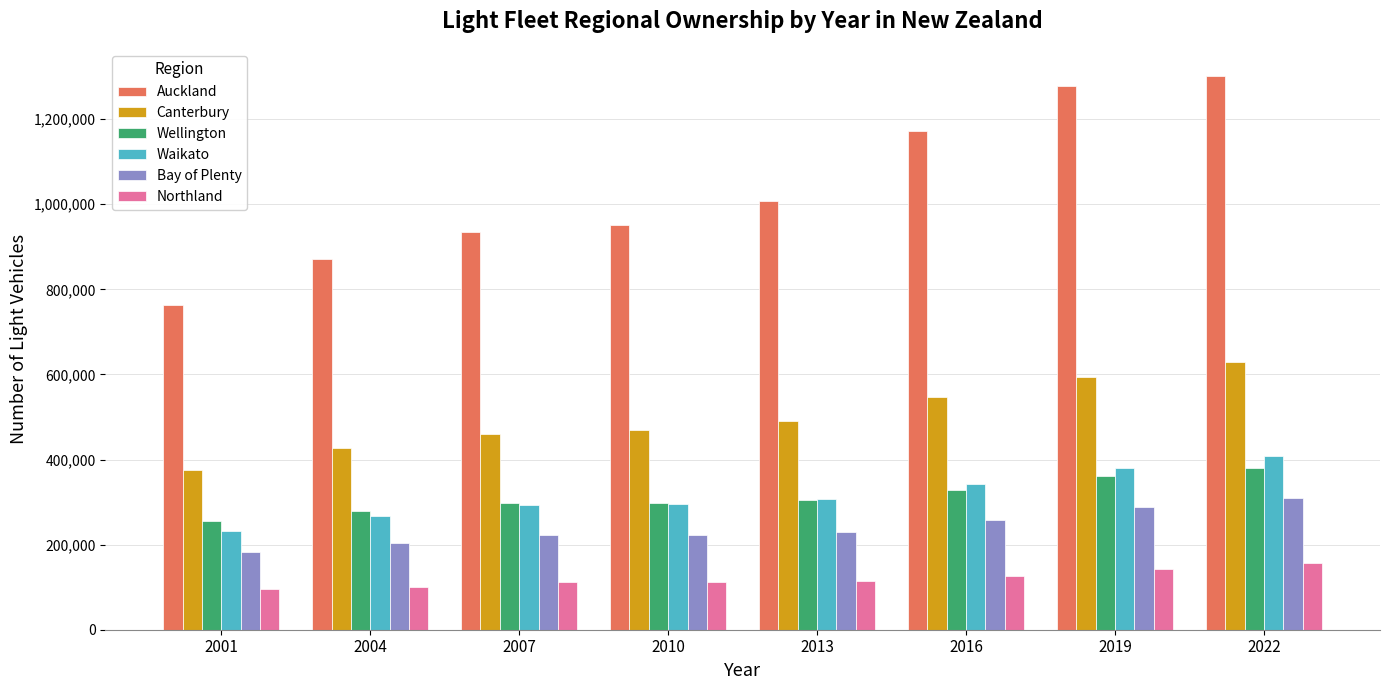

What is the value of the Bay of Plenty bar at the 7th from the left?

288275